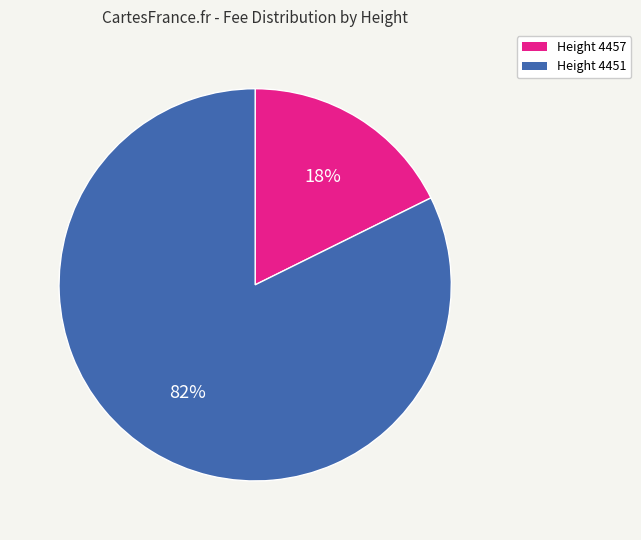

To the nearest percent, what is the average slice percentage?

50%